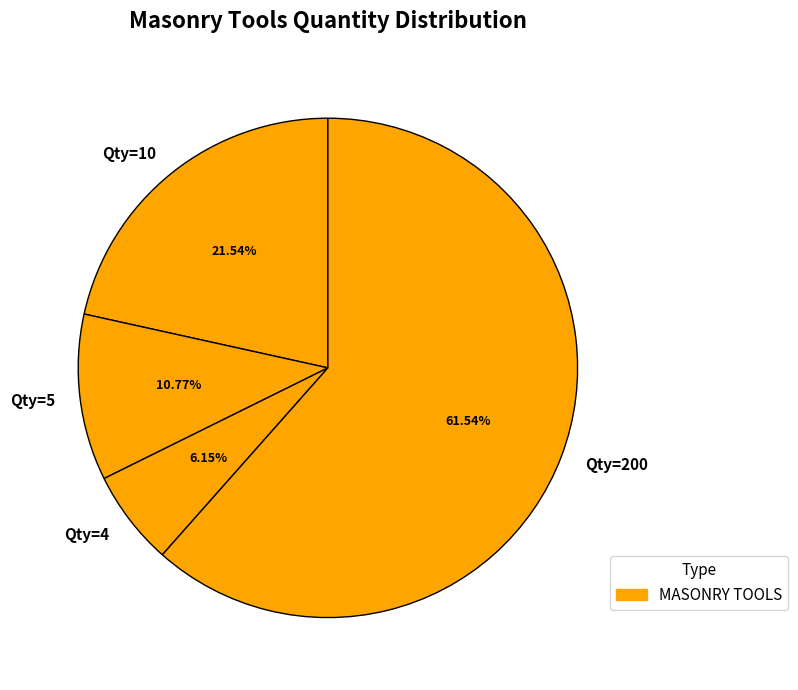

Is Qty=5 the majority of the pie?

No